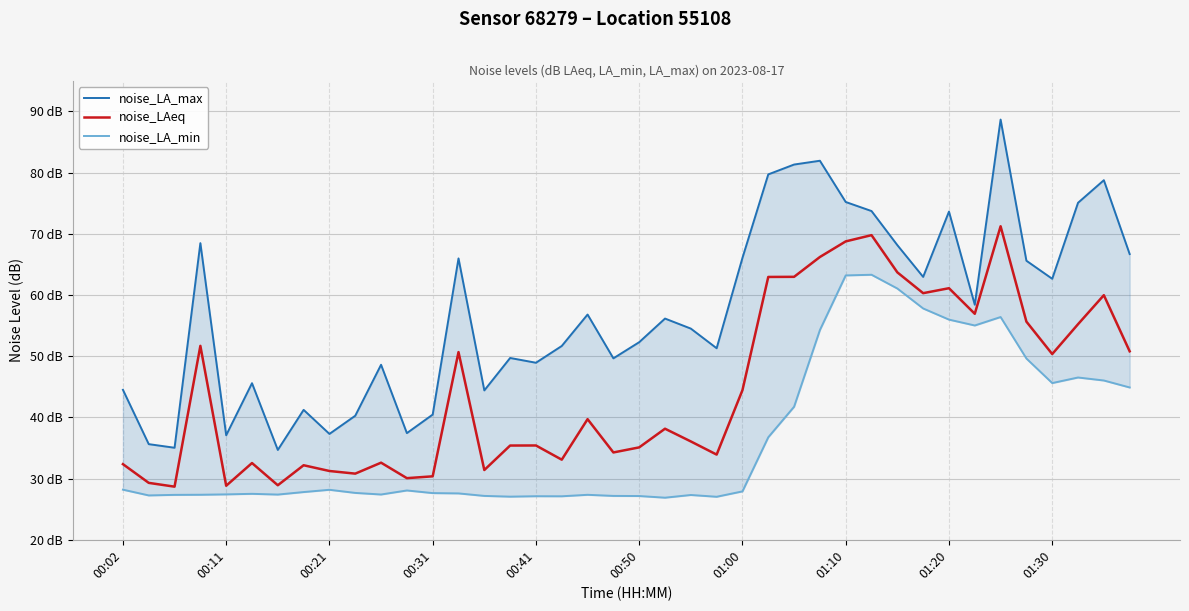

Which category has the highest value across all series?

34